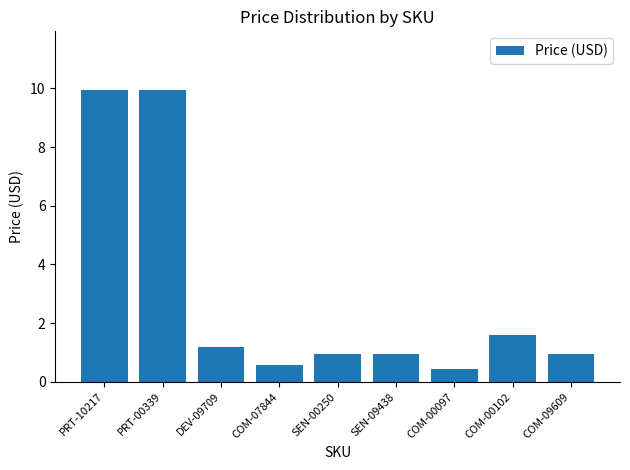

Which label corresponds to the smallest value in the chart?

COM-00097